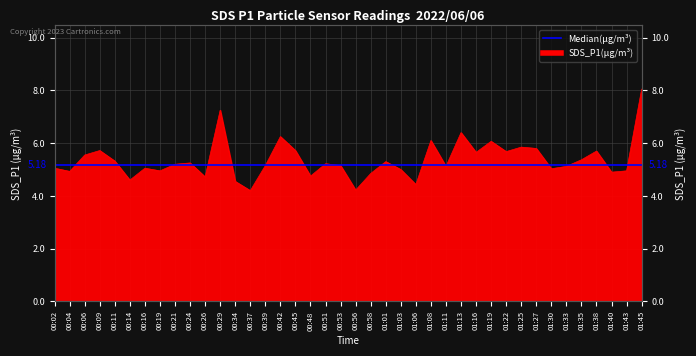

What position from the right is 01:30?

7